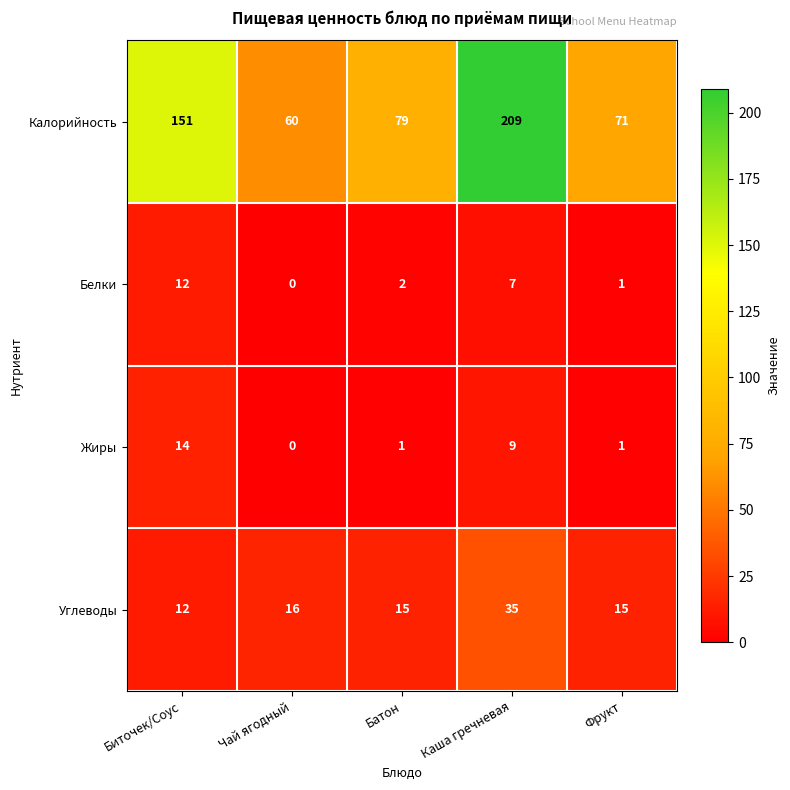

Which series has the largest total across all categories?

Калорийность